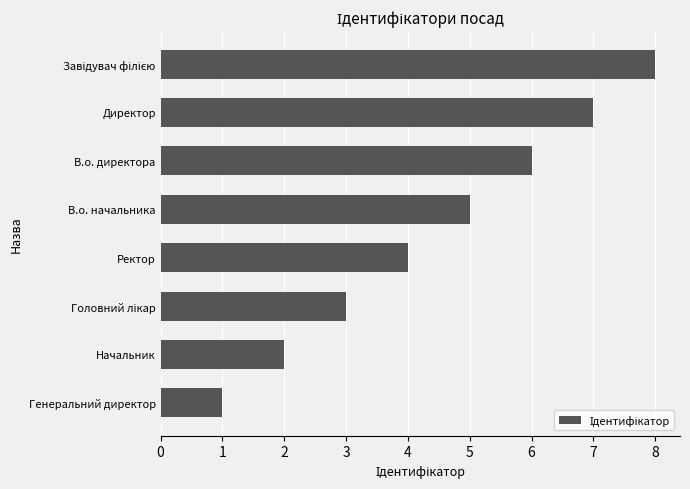

Reading top to bottom, extract all data points from this chart.

8	7	6	5	4	3	2	1